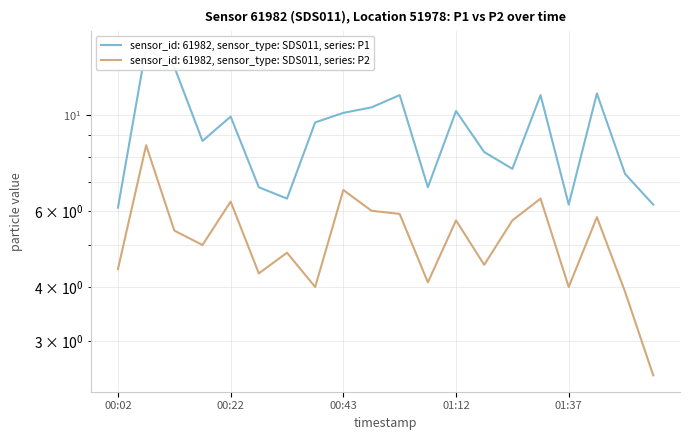

Is it true that P2 equals 4.3 at 00:27?

True